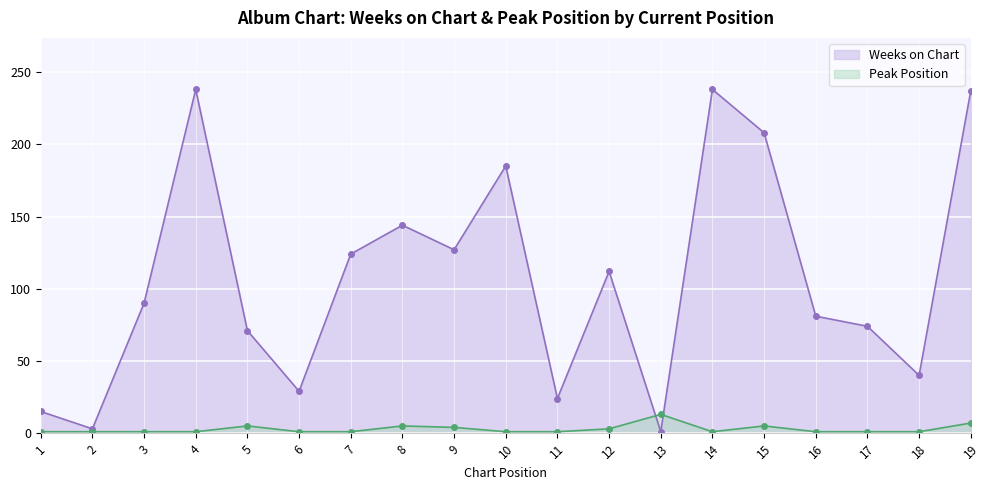

True or false: Weeks on Chart and Peak Position cross at least once.

True